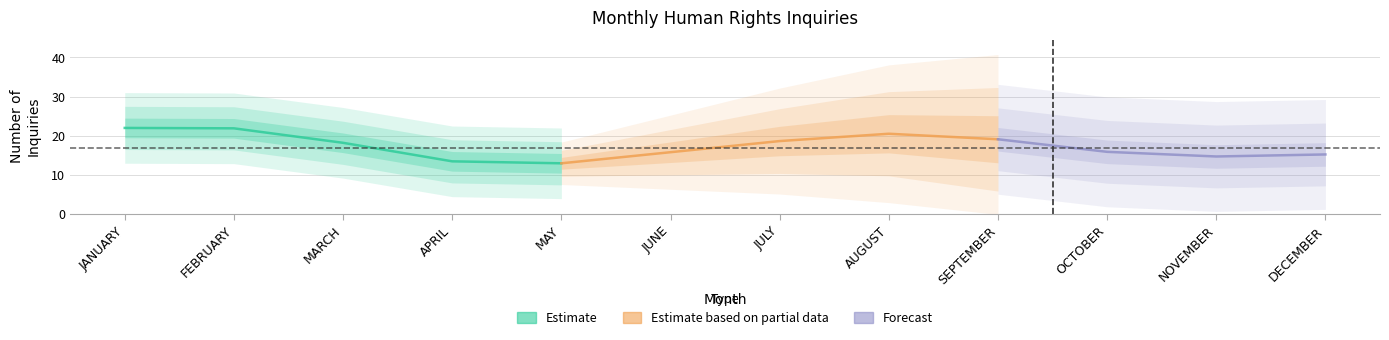

Which label corresponds to the smallest value in the chart?

MAY